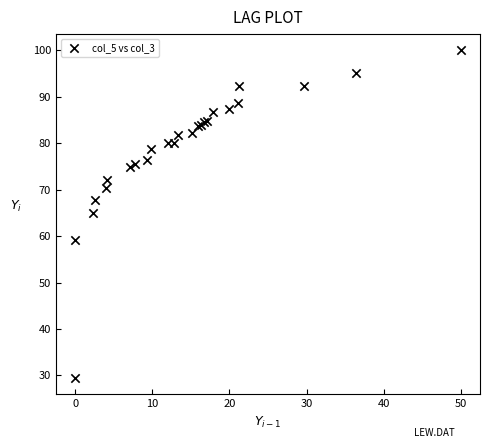

What Y value in the scatter plot is closest to 64?

64.9